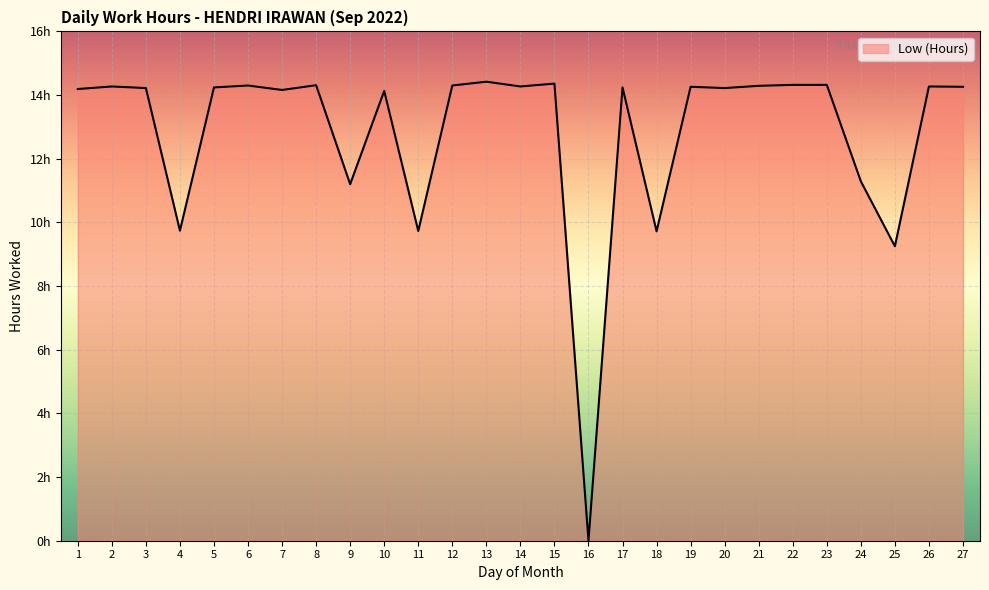

Does the chart display data point markers on the line(s)?

No